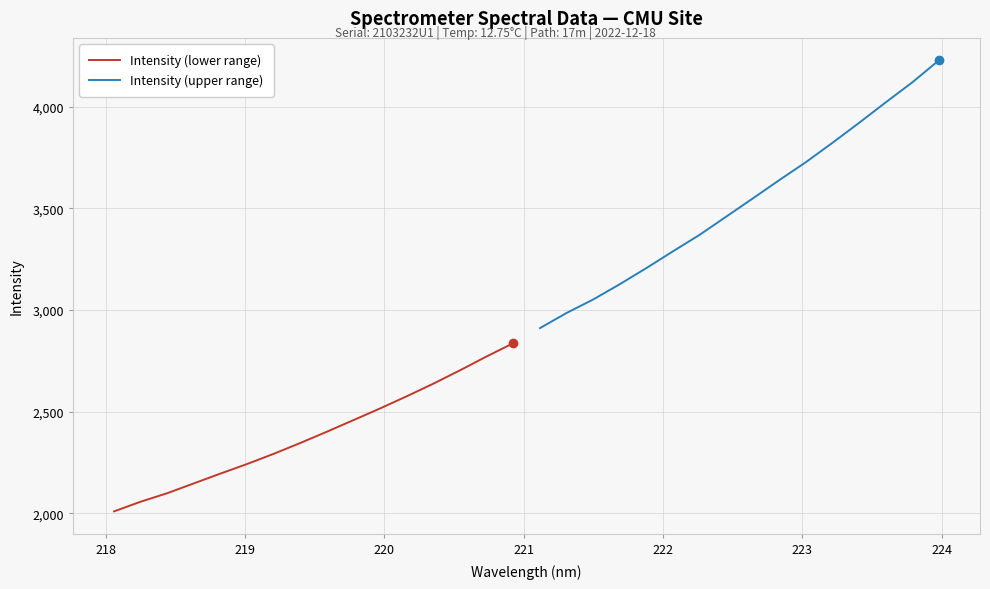

What is the smallest value displayed?

2010.2